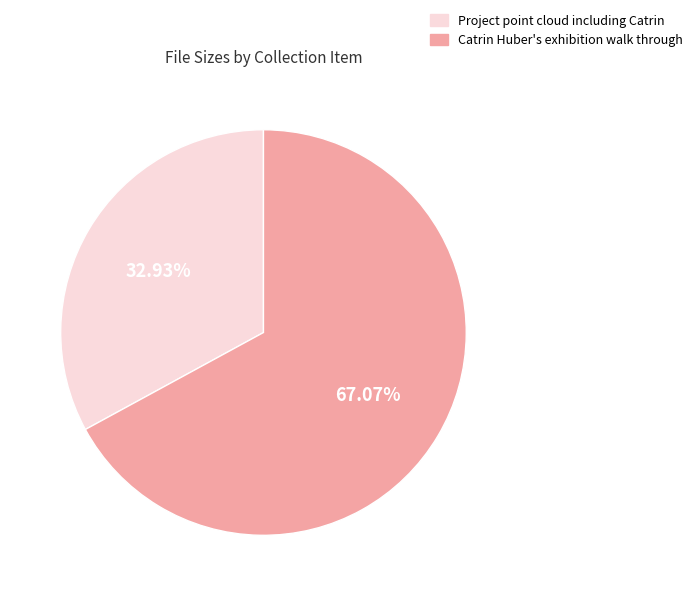

What percentage is the Catrin Huber's exhibition walk through slice, to the nearest percent?

67%